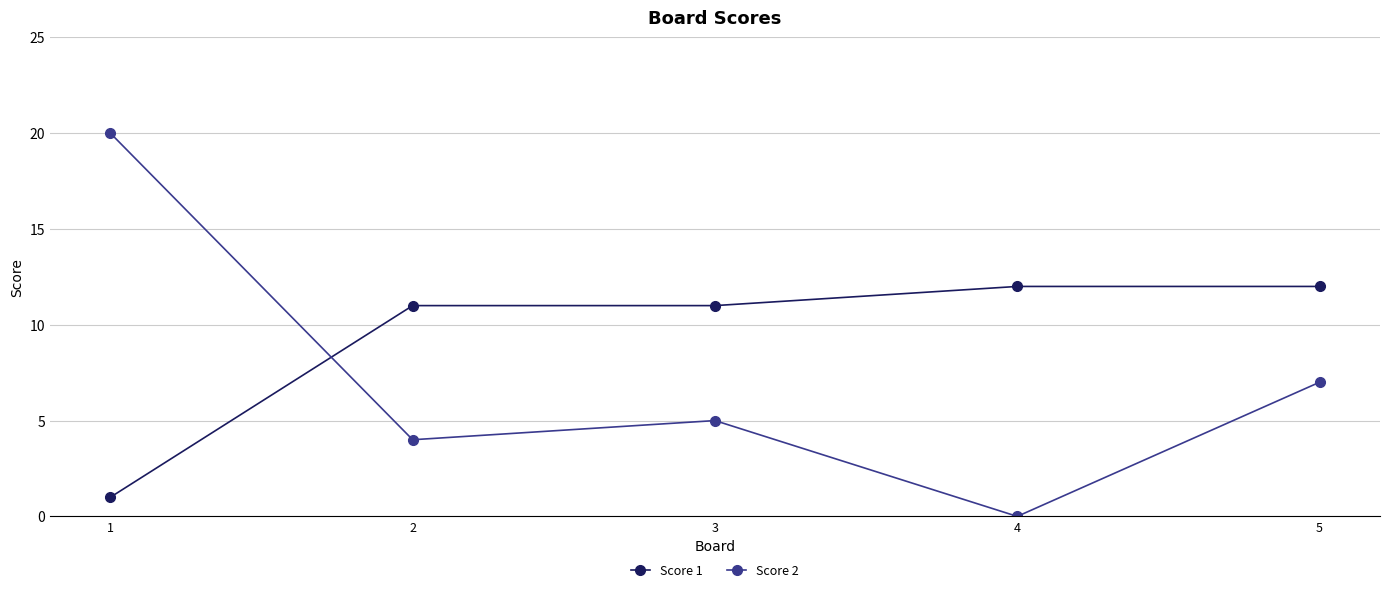

Reading right to left, extract all data points from this chart.

Score 1: 12	12	11	11	1
Score 2: 7	0	5	4	20